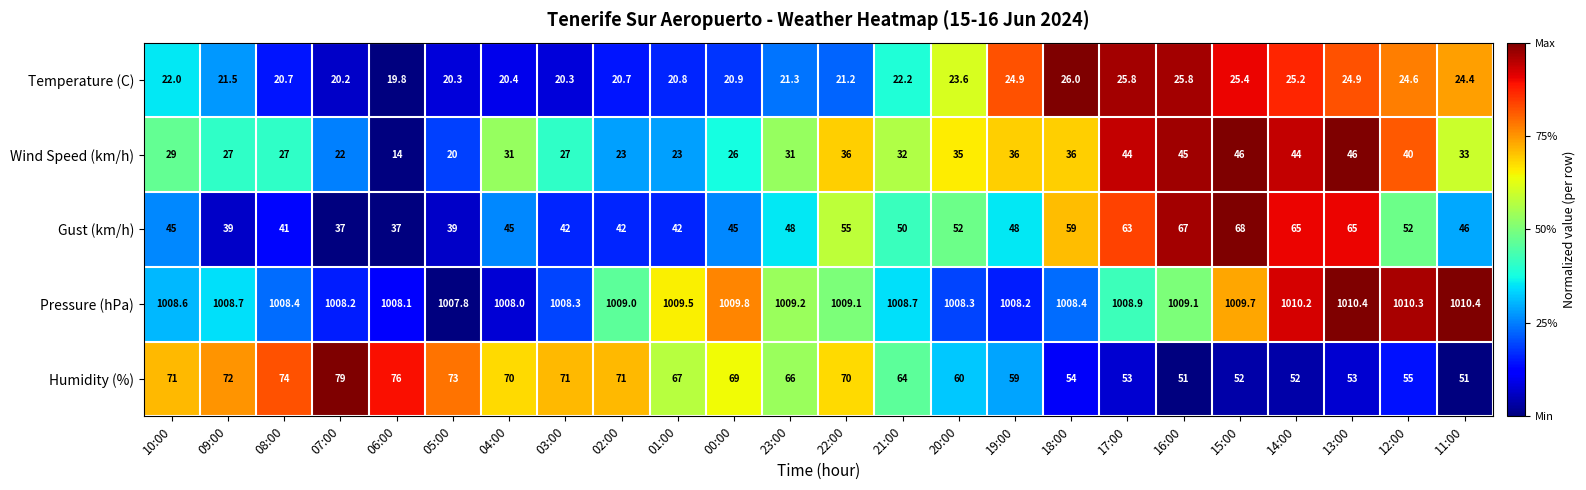

What is the maximum value shown in the chart?

1010.4